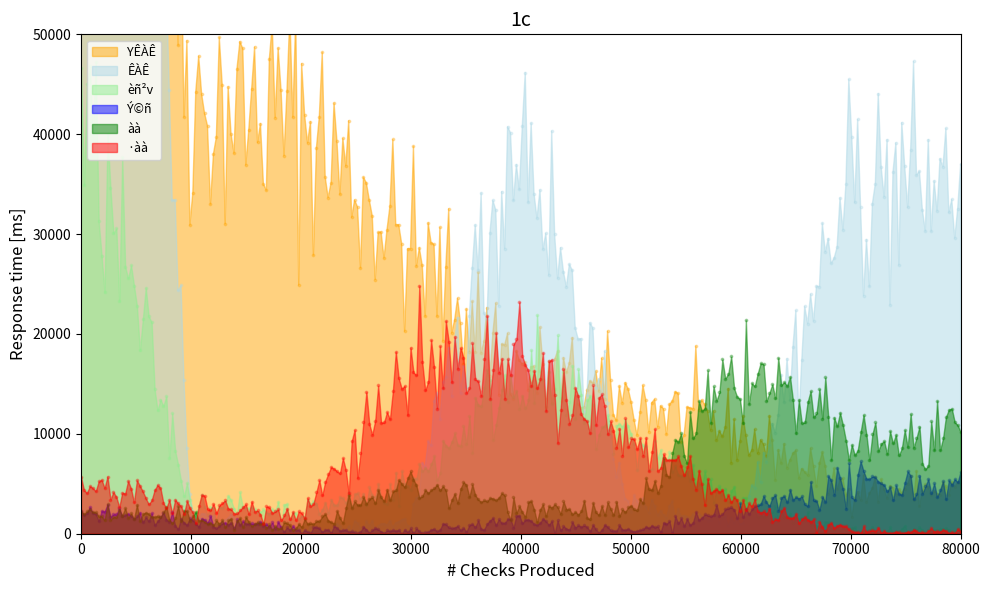

Is the value of ÊÀÊ at 40001 greater than the value of YÊÀÊ at 40001?

Yes